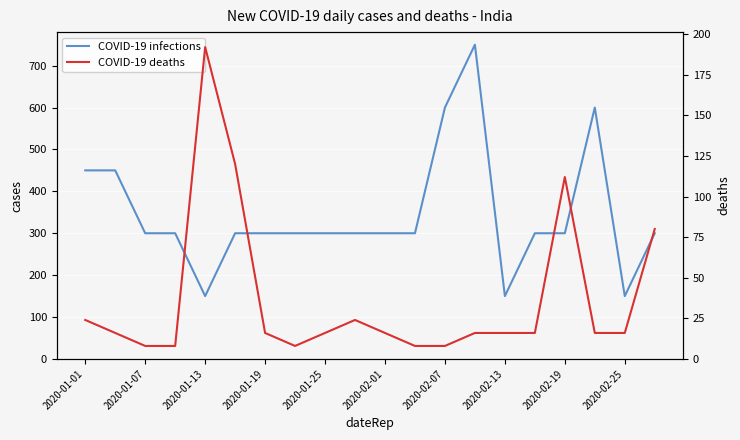

Which series has the largest range (max minus min)?

COVID-19 infections